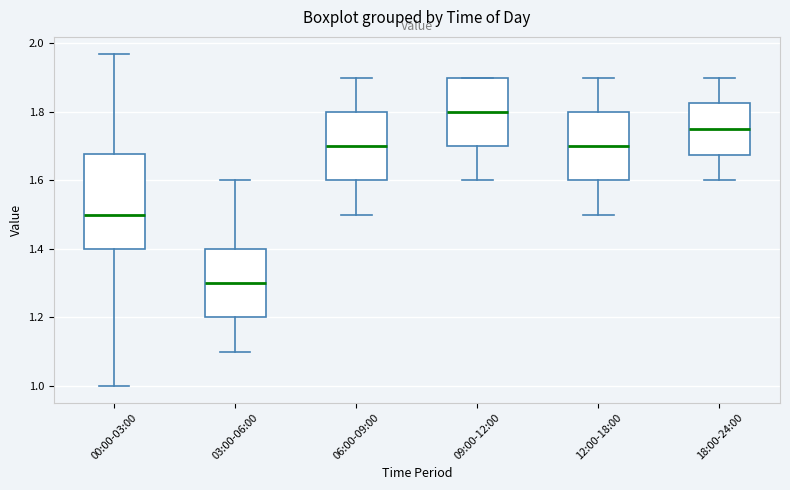

Reading left to right, transcribe this box plot: for each box, give where its median line is, the range the box spans, and where its two whiskers end, as read against the y-axis. The values are not printed on the chart, so give them approximately, as read against the axis.

00:00-03:00: median 1.50, box 1.40 to 1.68, whiskers 1.00 to 1.98
03:00-06:00: median 1.30, box 1.20 to 1.40, whiskers 1.10 to 1.60
06:00-09:00: median 1.70, box 1.60 to 1.80, whiskers 1.50 to 1.90
09:00-12:00: median 1.80, box 1.70 to 1.90, whiskers 1.60 to 1.90
12:00-18:00: median 1.70, box 1.60 to 1.80, whiskers 1.50 to 1.90
18:00-24:00: median 1.76, box 1.68 to 1.82, whiskers 1.60 to 1.90